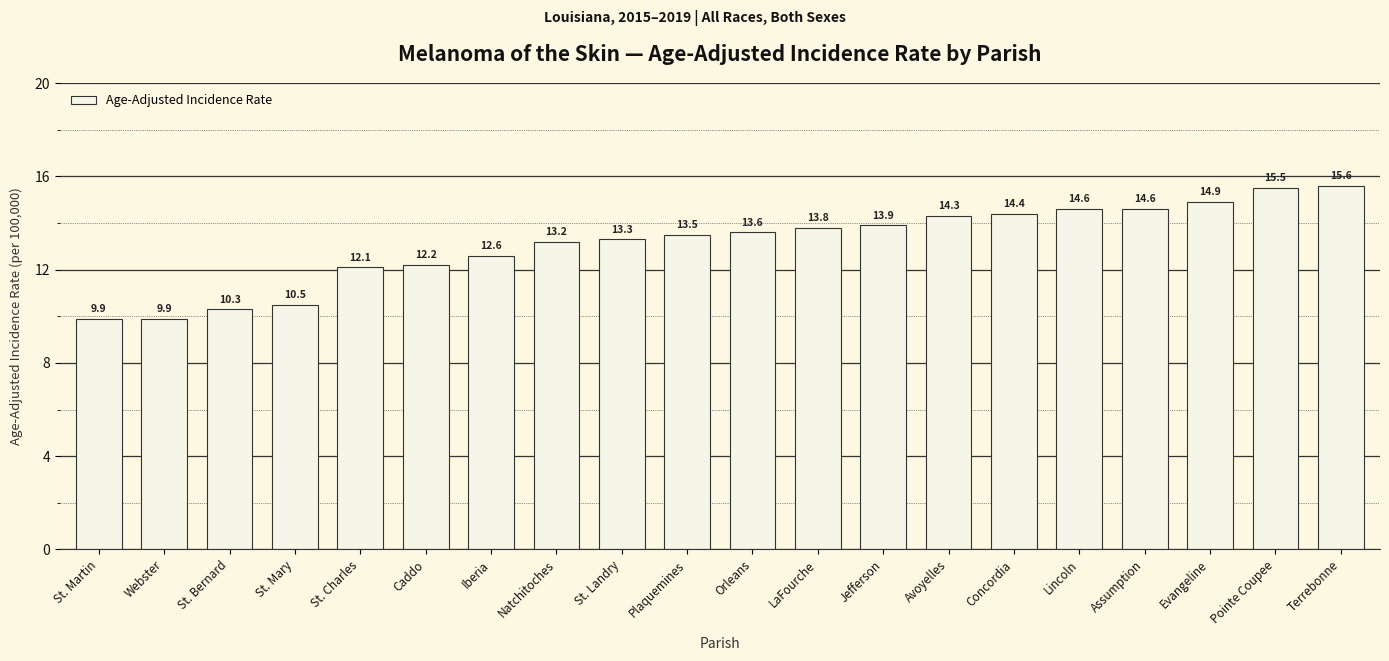

Reading right to left, transcribe all the data shown in this chart.

Terrebonne=15.6	Pointe Coupee=15.5	Evangeline=14.9	Assumption=14.6	Lincoln=14.6	Concordia=14.4	Avoyelles=14.3	Jefferson=13.9	LaFourche=13.8	Orleans=13.6	Plaquemines=13.5	St. Landry=13.3	Natchitoches=13.2	Iberia=12.6	Caddo=12.2	St. Charles=12.1	St. Mary=10.5	St. Bernard=10.3	Webster=9.9	St. Martin=9.9